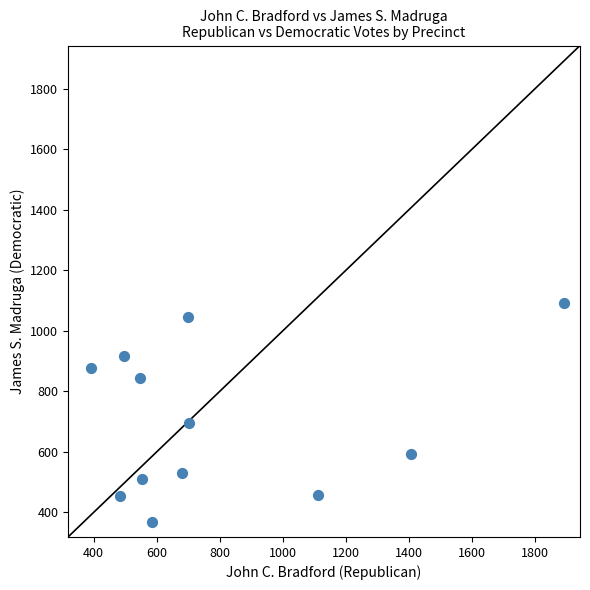

What is the range of X values (max minus min)?

1501